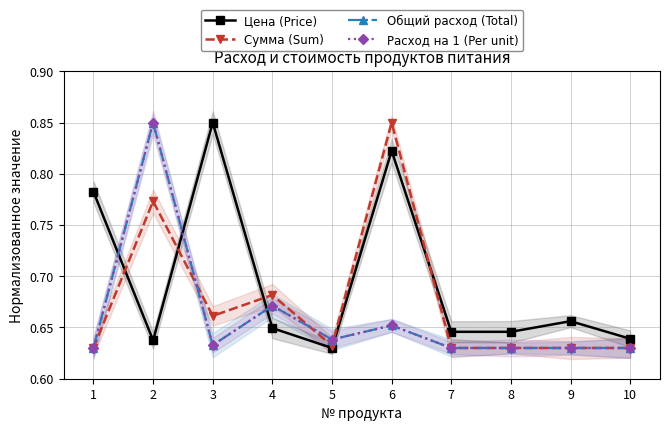

What is the value of the Расход на 1 (Per unit) point at the 3rd from the left?

0.6